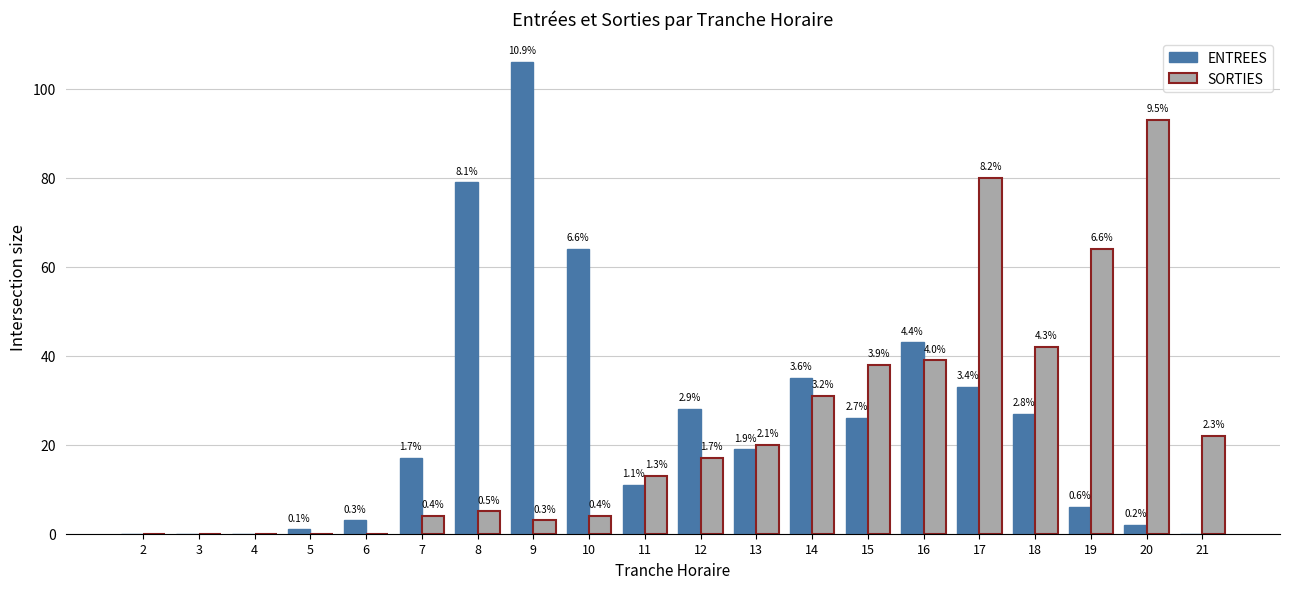

Is the value of SORTIES at 2 greater than the value of ENTREES at 2?

No